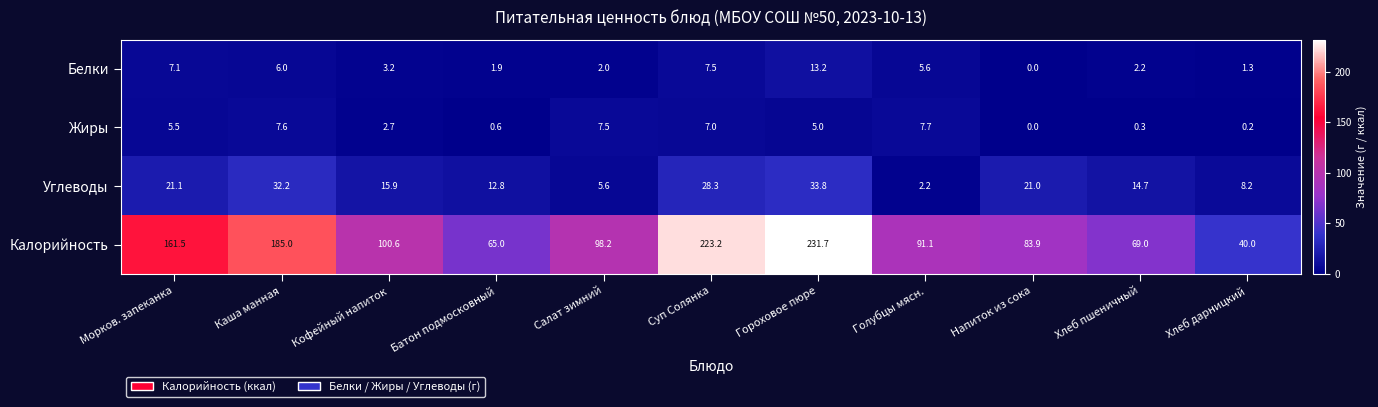

What is the difference between the second highest and second lowest values in the Белки series?

6.2